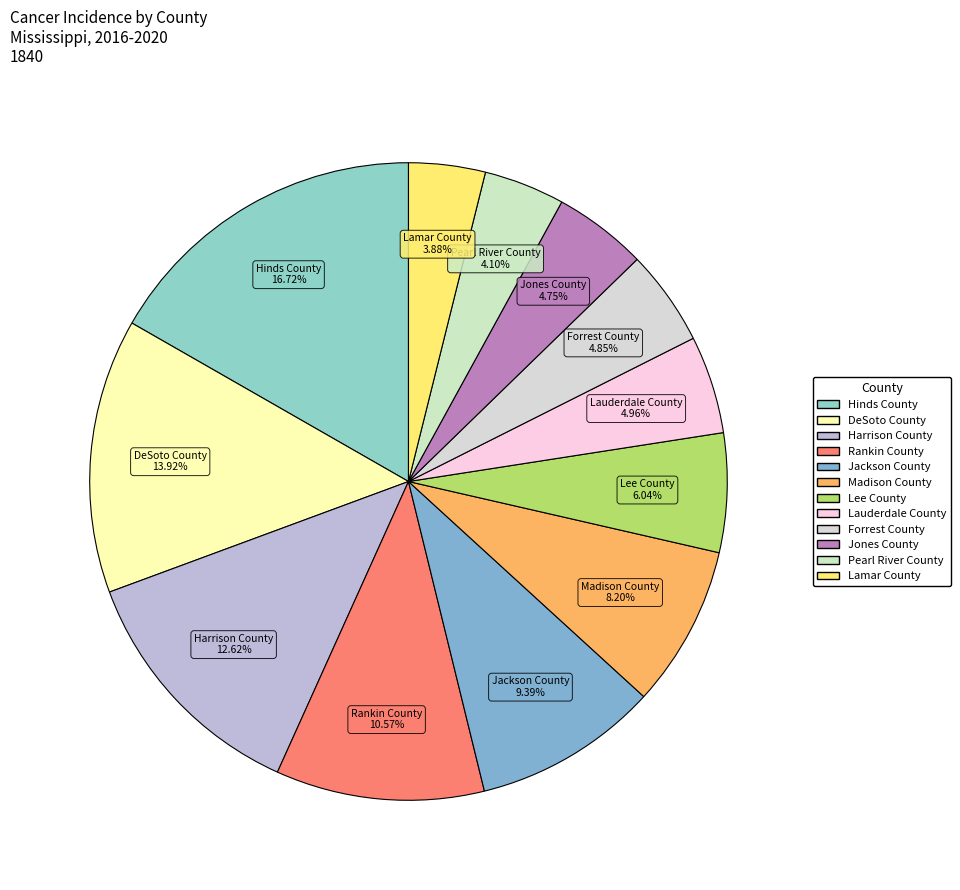

Which has a higher value, Jackson County or Rankin County?

Rankin County